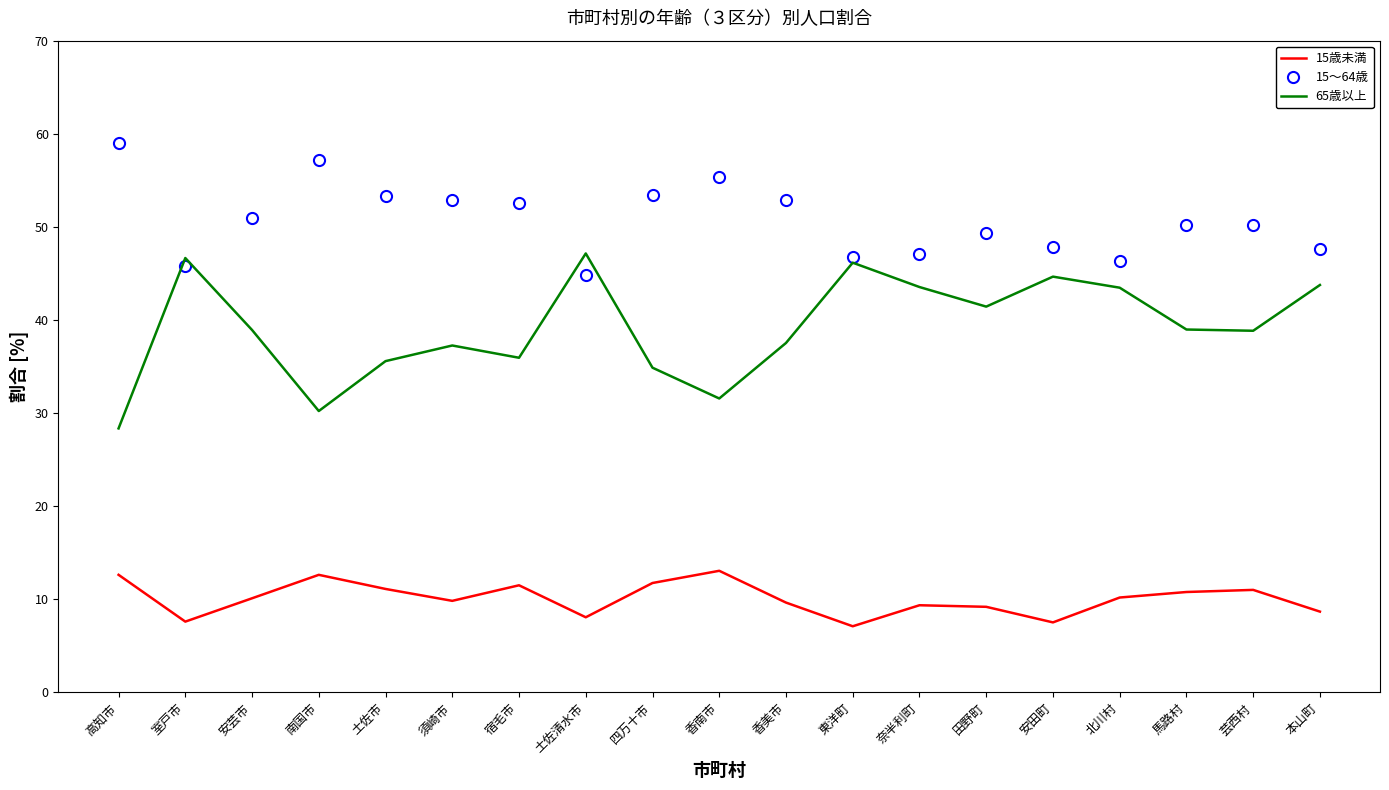

True or false: 15歳未満 and 65歳以上 intersect in this chart.

False